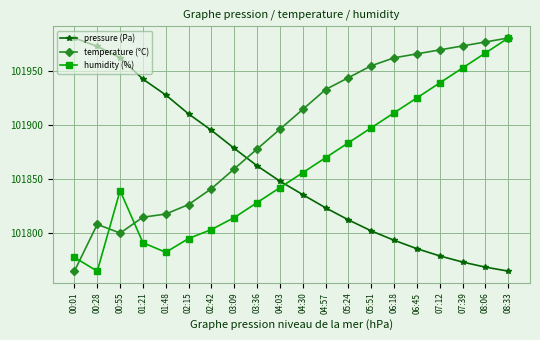

Which category has the highest value in the temperature (°C) series?

08:33